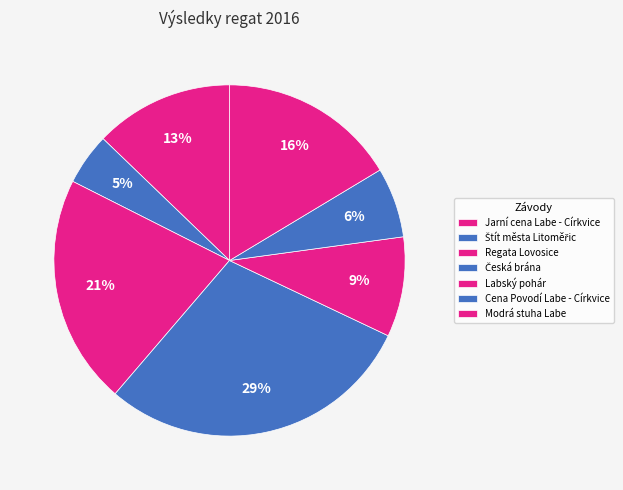

What is the largest slice in the pie chart?

Česká brána